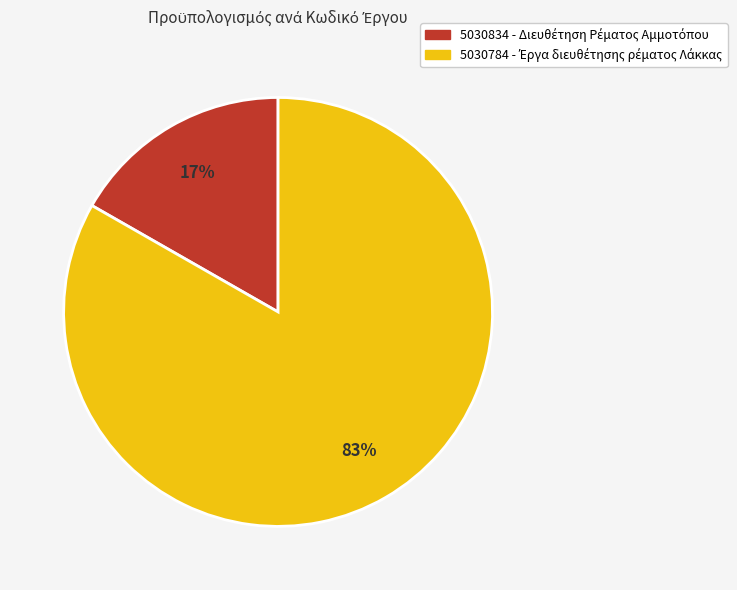

Is there any slice that represents more than half of the pie?

Yes